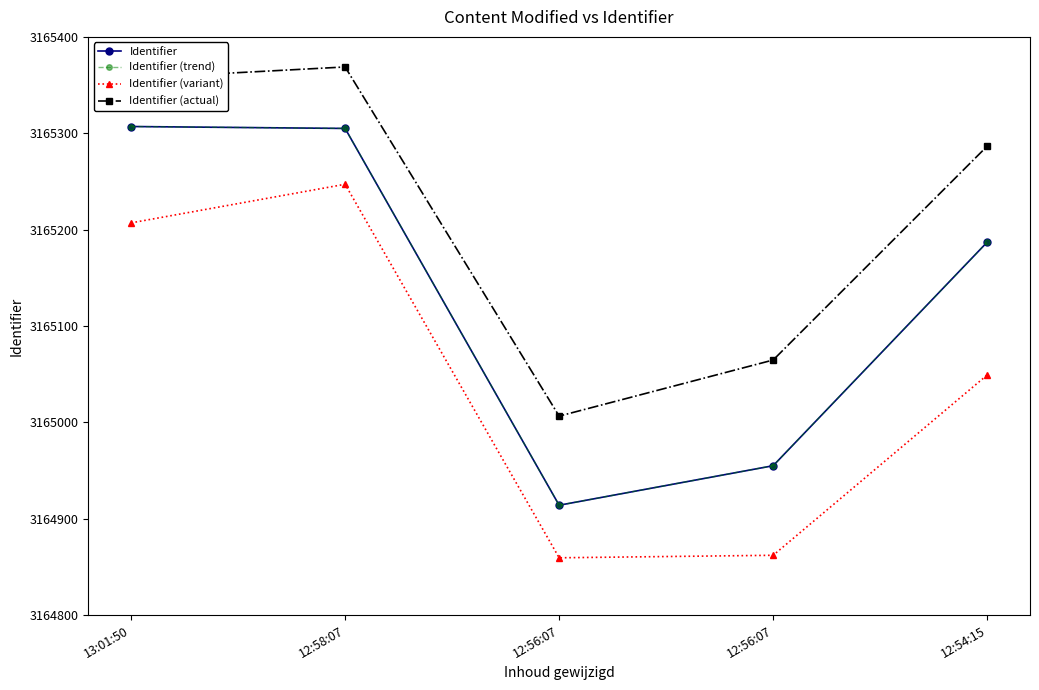

Rank the series by their maximum value, from highest to lowest.

Identifier (actual), Identifier, Identifier (trend), Identifier (variant)